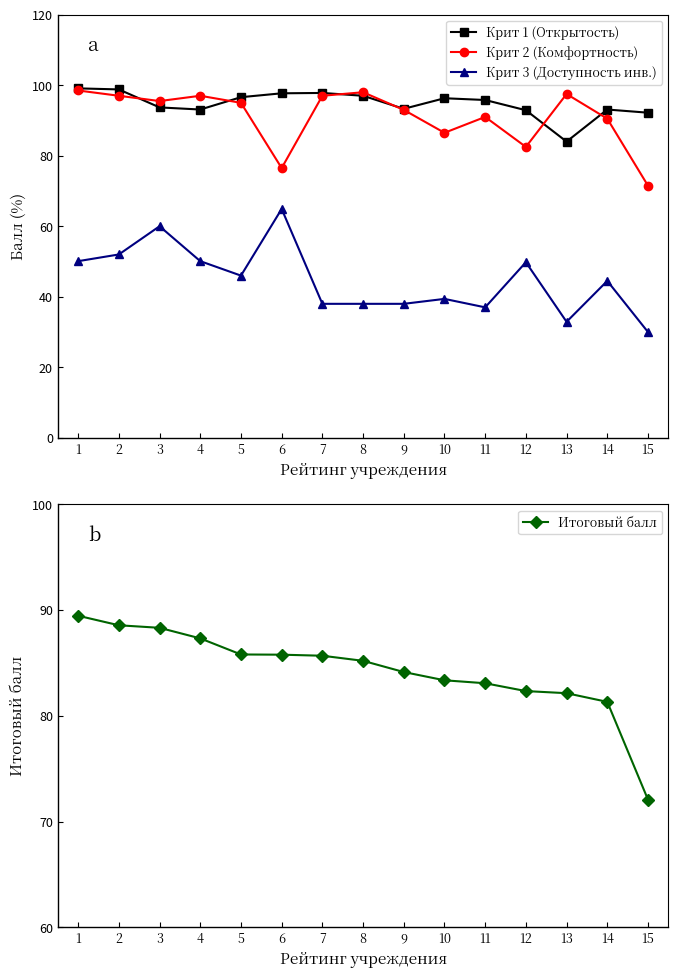

Reading left to right, list all the values displayed in this chart.

Крит 1 (Открытость): 1=99.1	2=98.8	3=93.7	4=93.1	5=96.6	6=97.7	7=97.8	8=97.0	9=93.3	10=96.3	11=95.8	12=92.9	13=84.0	14=93.1	15=92.2
Крит 2 (Комфортность): 1=98.5	2=97.0	3=95.5	4=97.0	5=95.0	6=76.5	7=97.0	8=98.0	9=93.0	10=86.5	11=91.0	12=82.5	13=97.5	14=90.5	15=71.5
Крит 3 (Доступность инв.): 1=50.1	2=52.0	3=60.0	4=50.1	5=46.0	6=64.9	7=38.0	8=38.0	9=38.0	10=39.4	11=37.0	12=49.8	13=32.9	14=44.5	15=30.0
Итоговый балл: 1=89.5	2=88.6	3=88.3	4=87.3	5=85.8	6=85.8	7=85.7	8=85.2	9=84.1	10=83.4	11=83.1	12=82.3	13=82.1	14=81.3	15=72.1